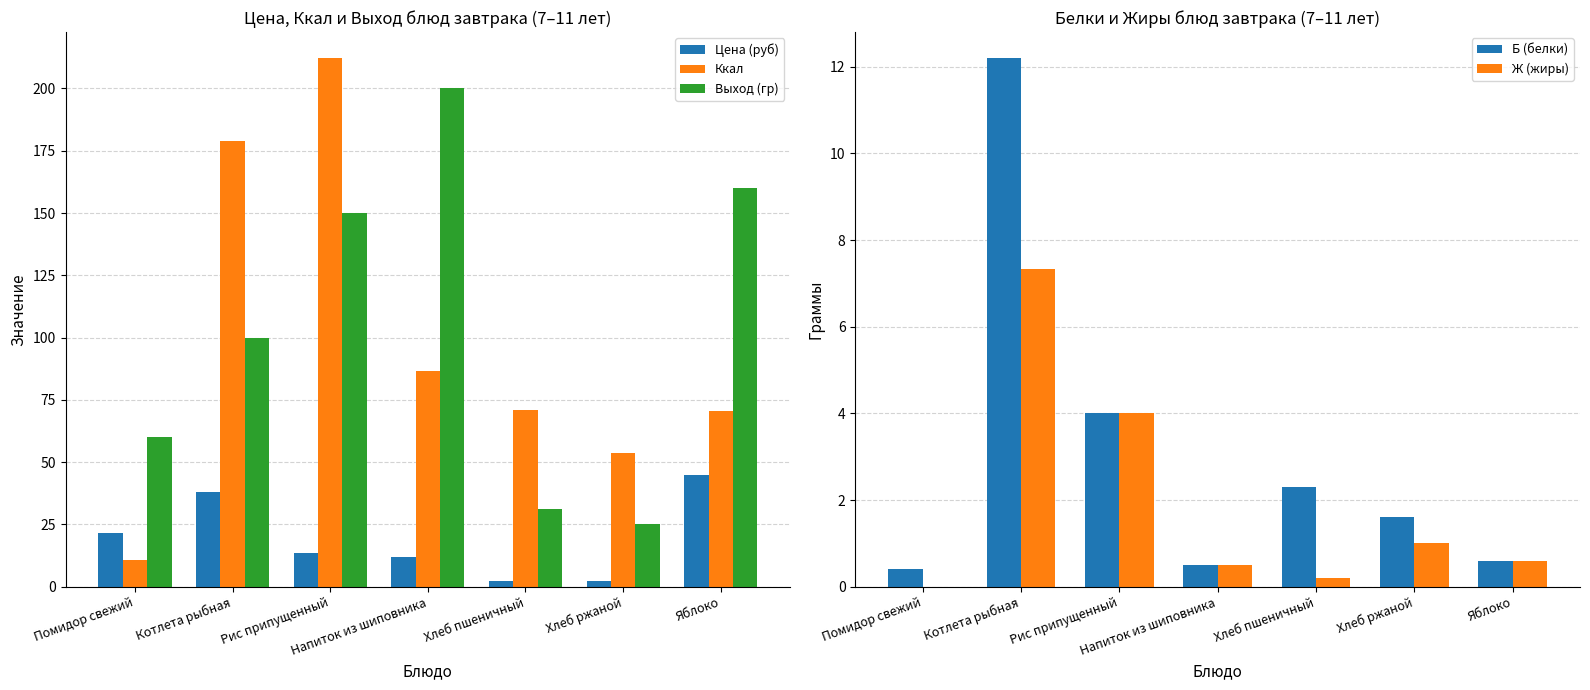

What is the highest value of the Б (белки) series?

12.2